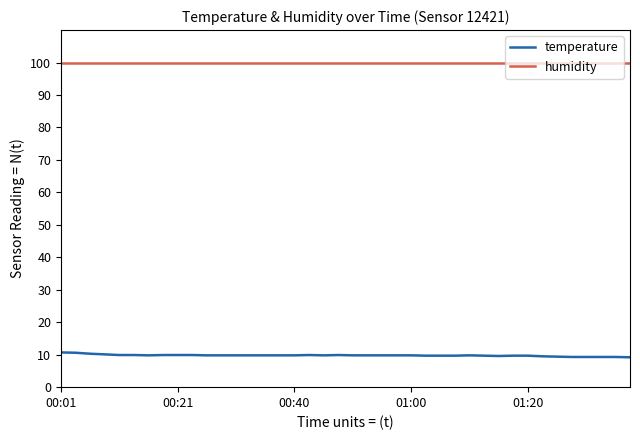

At how many categories does at least one series exceed 14?

40